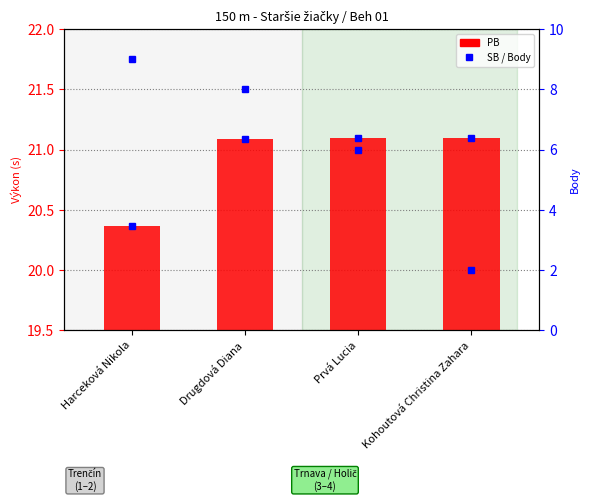

Is it true that the value at Drugdová Diana is 5?

False